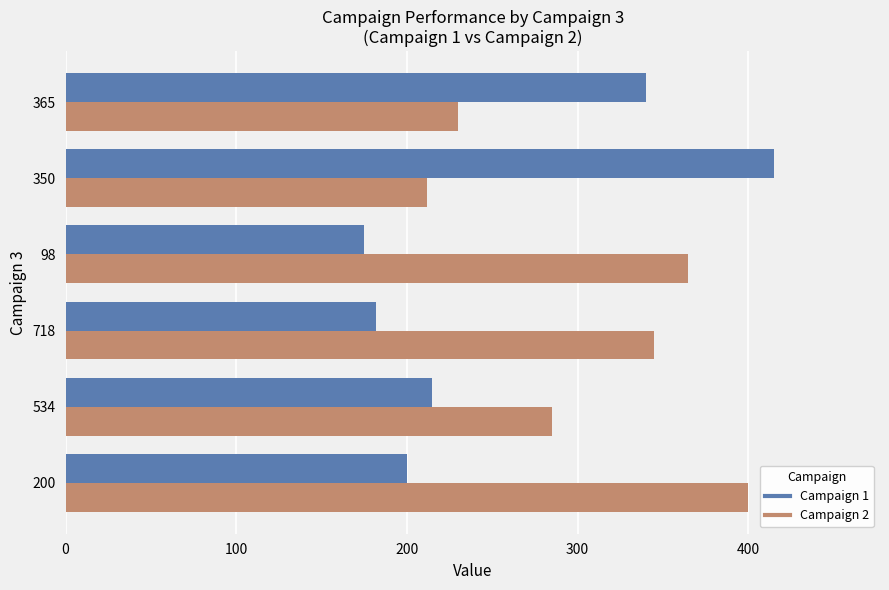

Where is Campaign 1 nearest to the value 295?

365